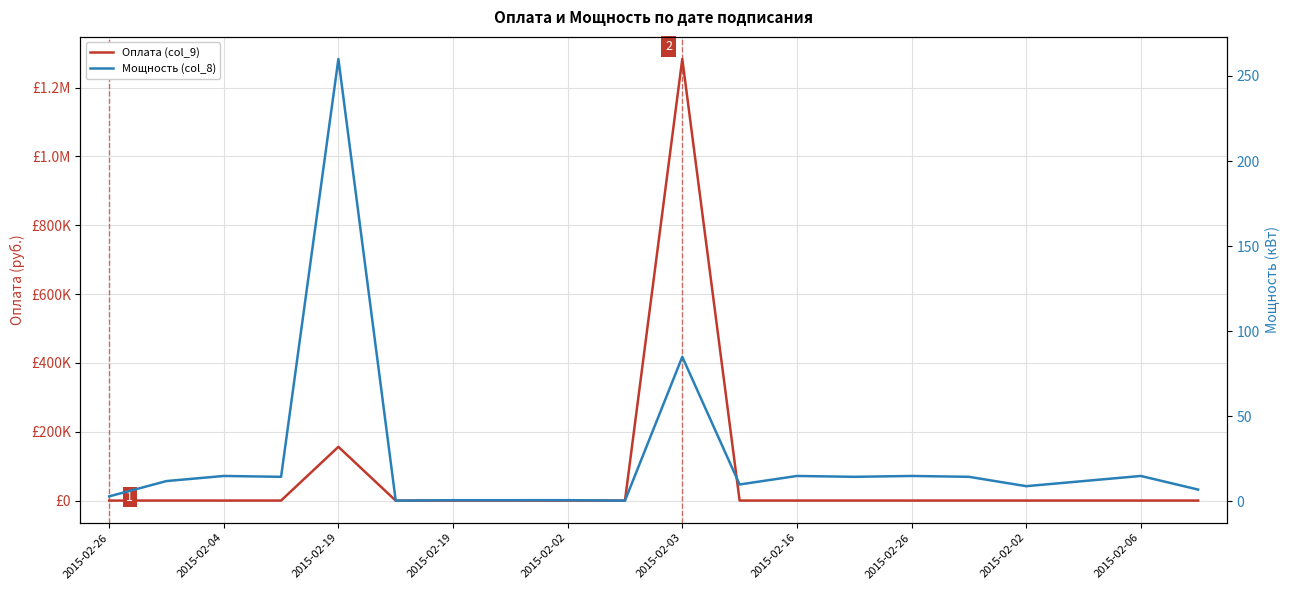

At how many categories does at least one series exceed 627037?

1